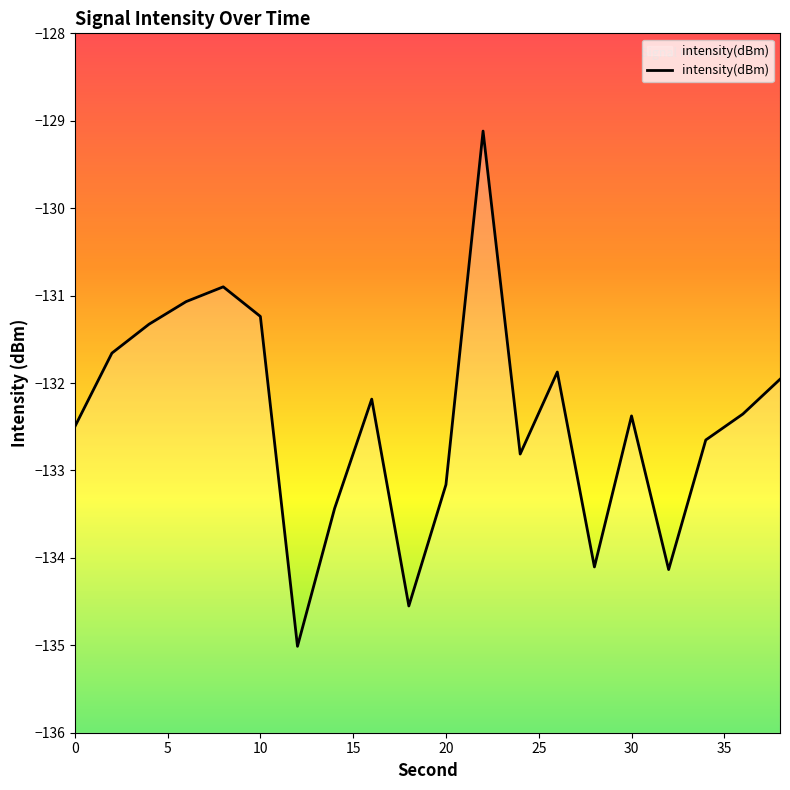

What is the sum of the values at 24 and 20?

-266.0